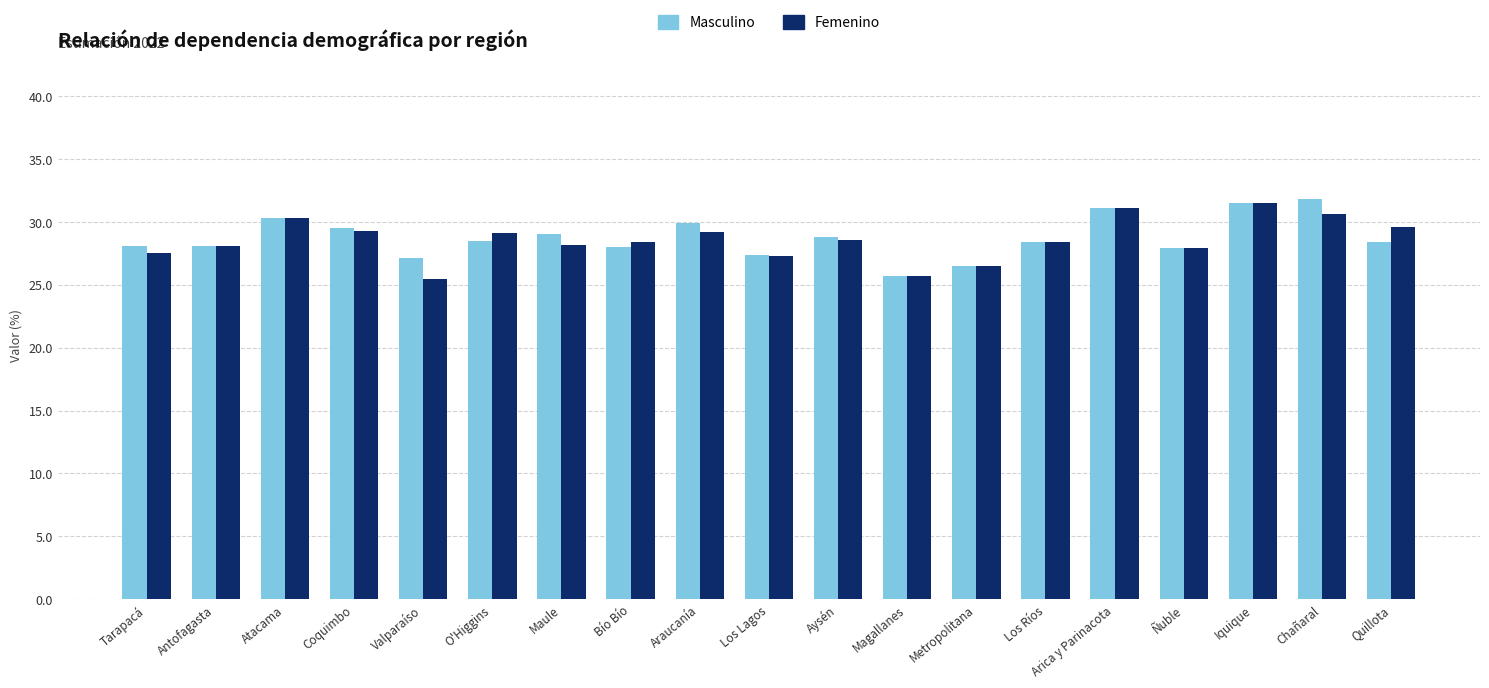

Are the bars horizontal?

No